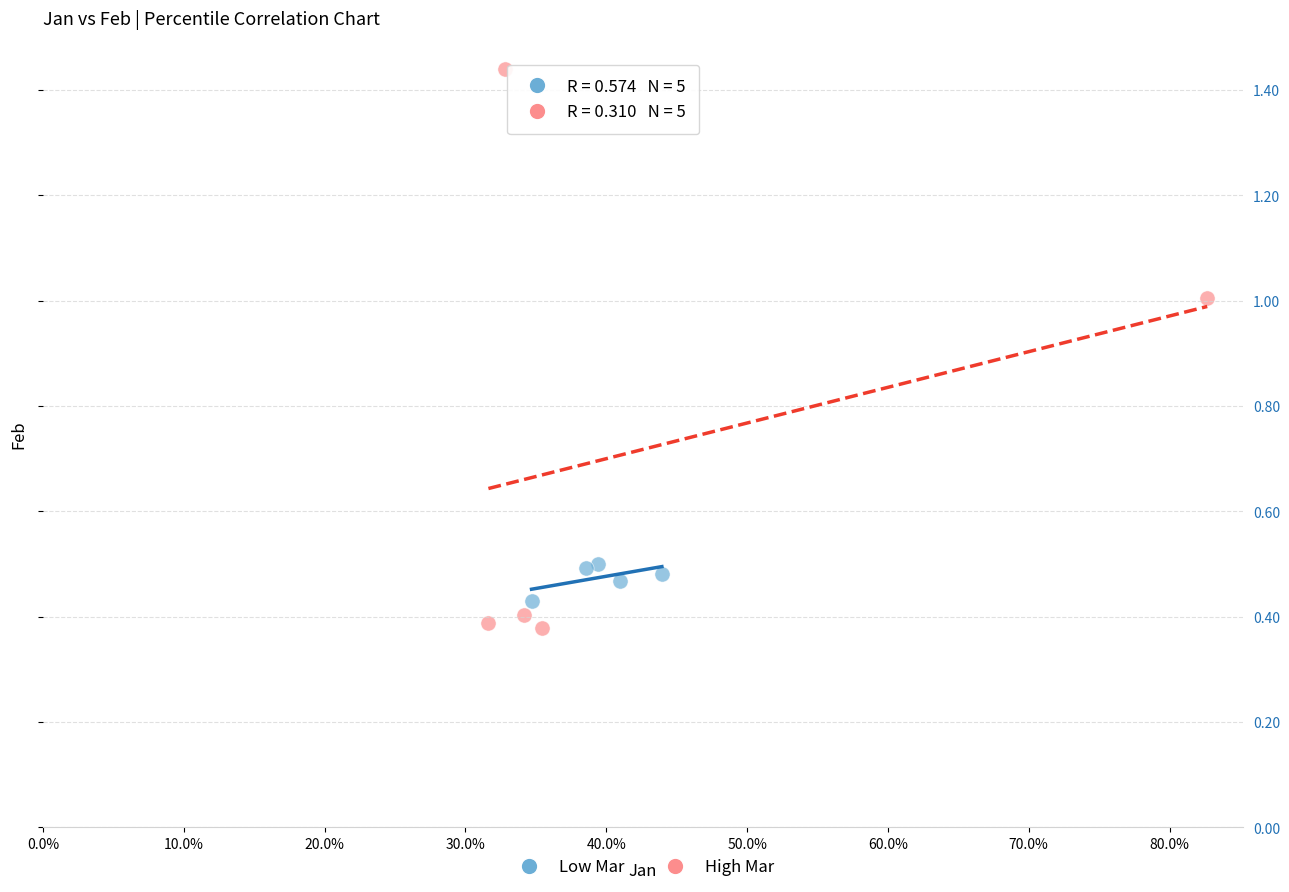

Which series contains the highest Y value?

High Mar